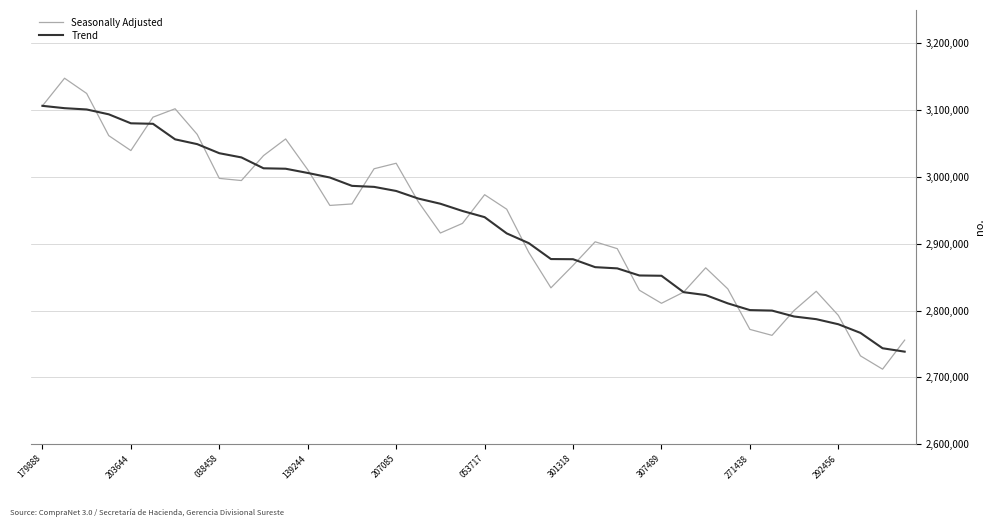

What is the maximum value for Trend?

3106496.0